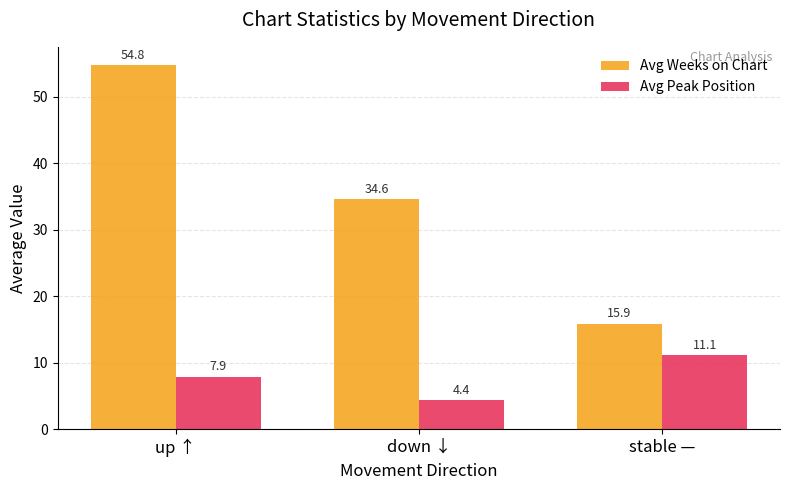

What is the smallest value displayed?

4.4